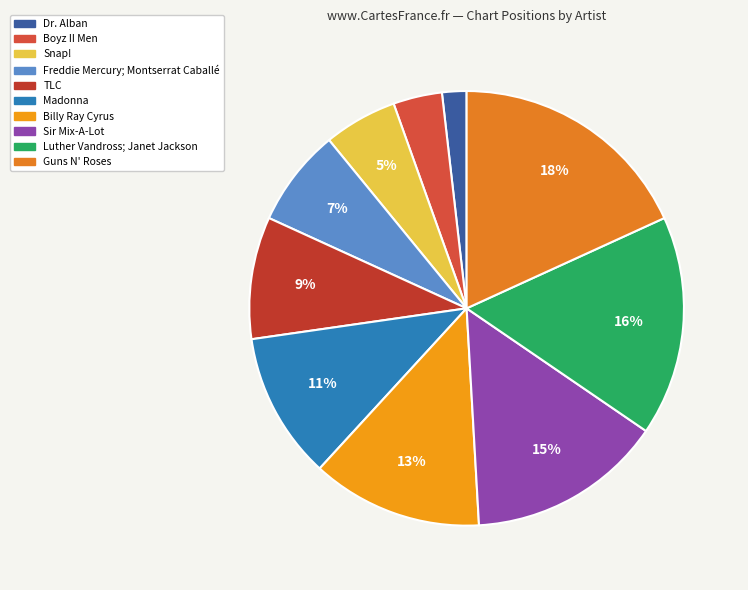

Which category has the biggest portion of the pie?

Guns N' Roses